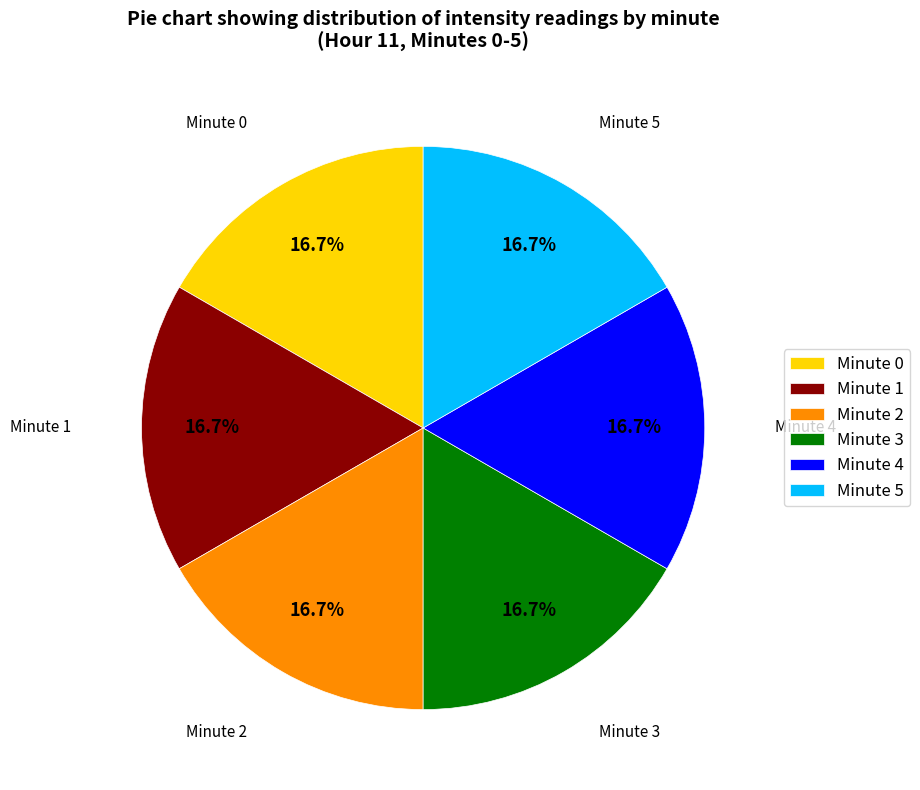

Count the number of slices in the pie.

6